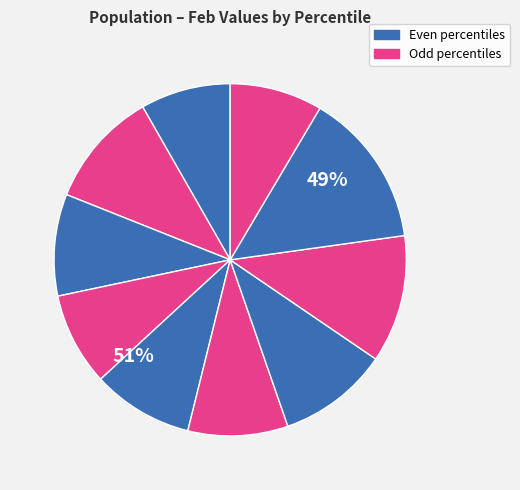

To the nearest percent, what portion does pct05 represent?

8%